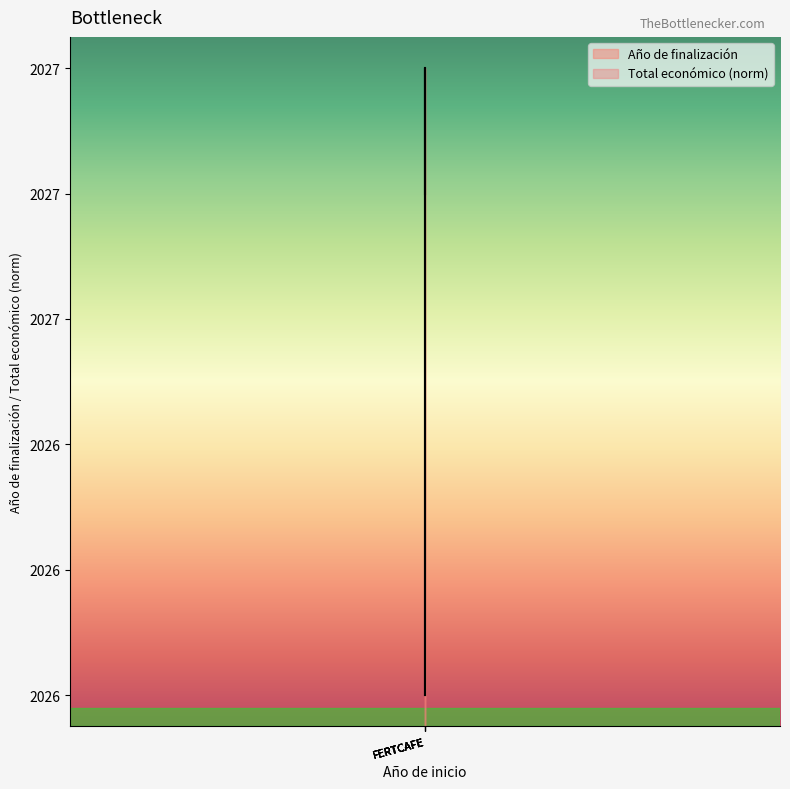

What is the difference between the maximum and second lowest values in the Año de finalización series?

1.0